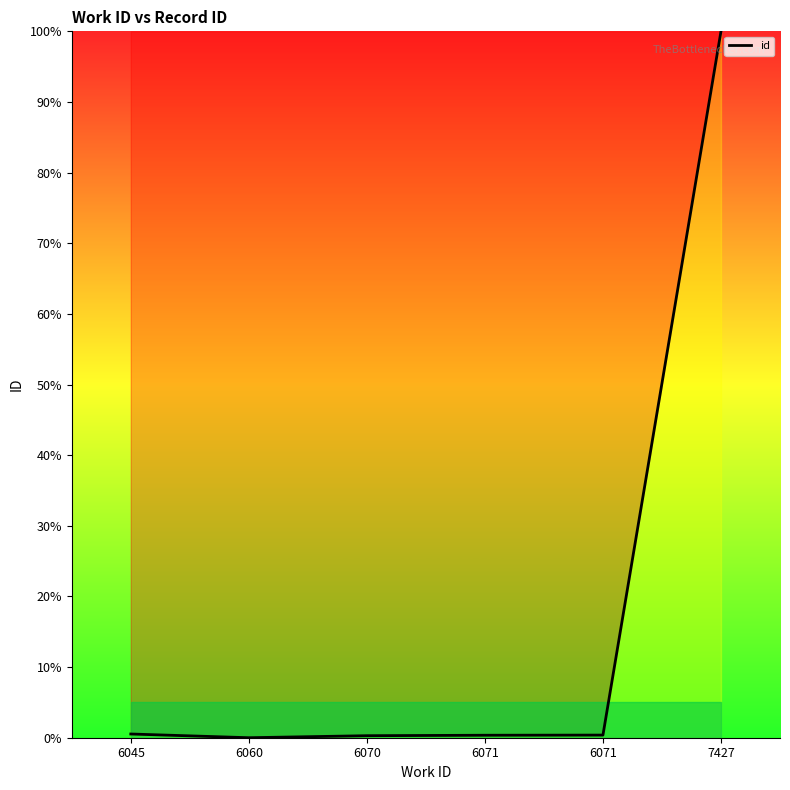

How many lines are shown in the chart?

1